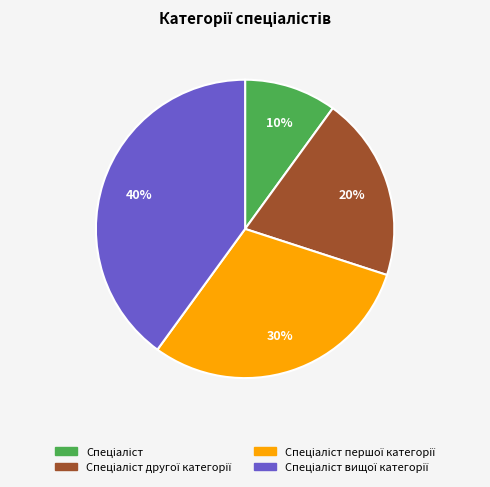

Is there a majority slice in this chart?

No